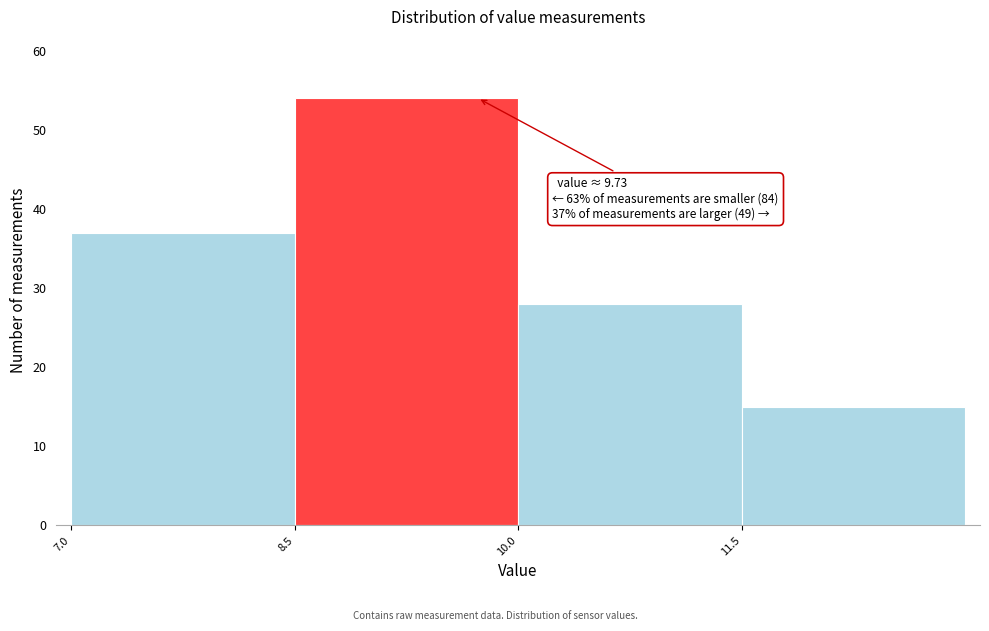

Over which range of the x-axis is the bar tallest?

8.5 to 10.0